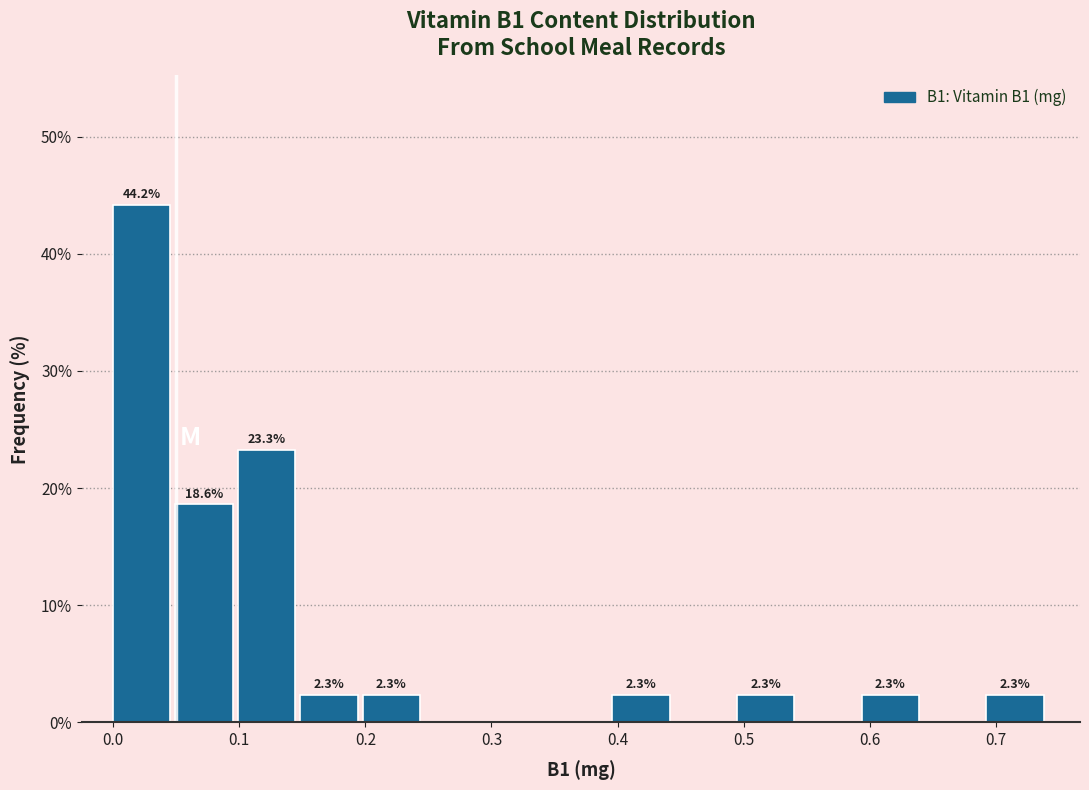

Over which range of the x-axis is the bar tallest?

0.00 to 0.05